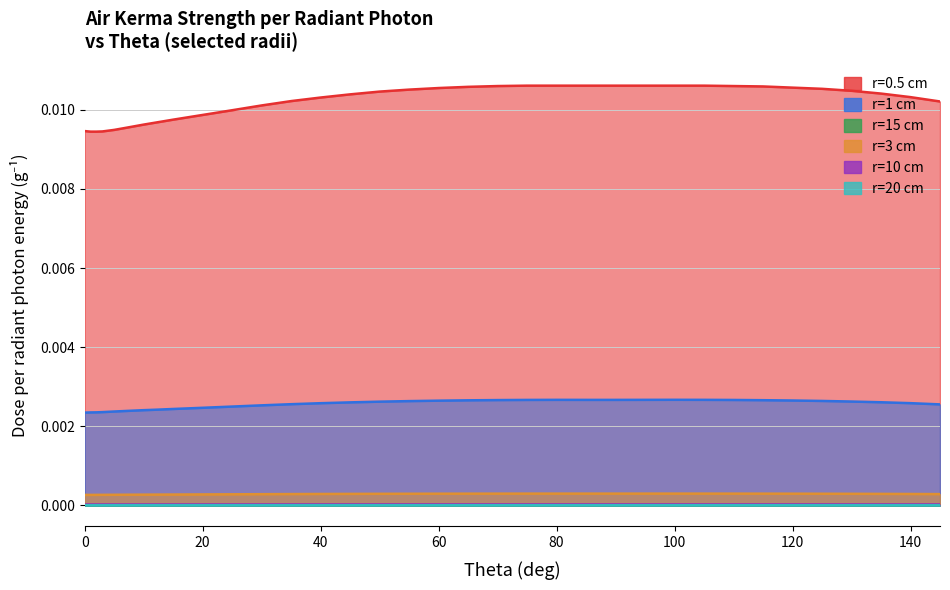

Rank the series at 45 from highest to lowest value.

r=0.5 cm, r=1 cm, r=3 cm, r=10 cm, r=15 cm